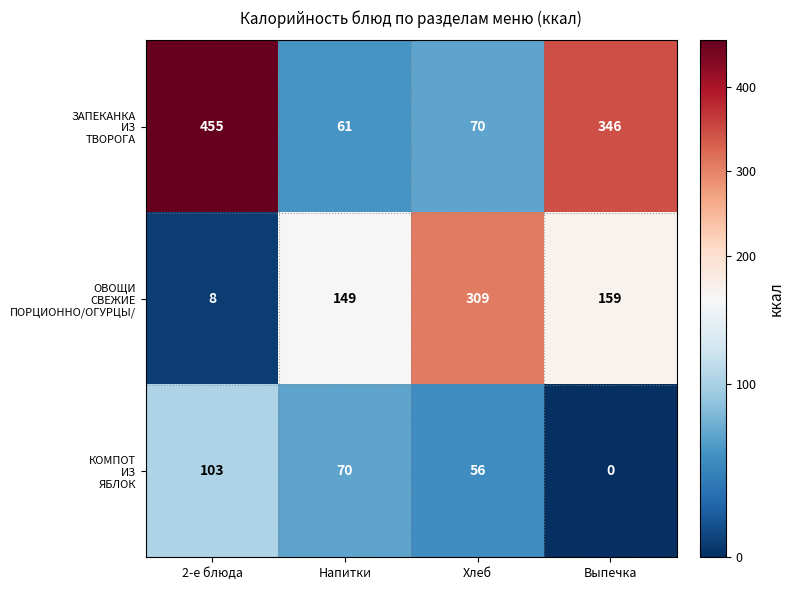

At which category is the sum across all series the highest?

2-е блюда